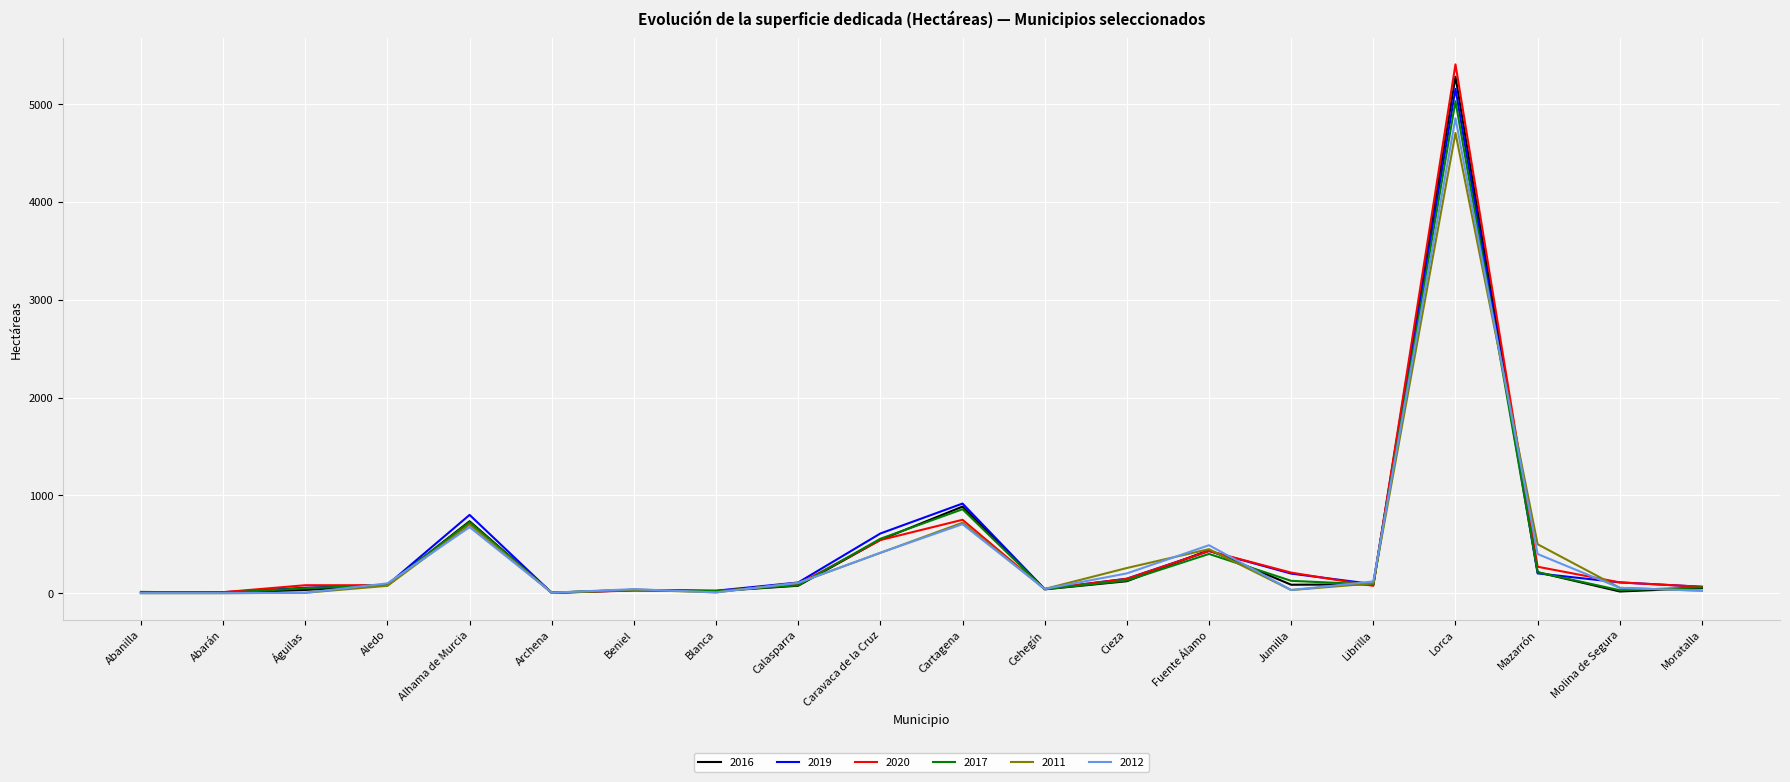

True or false: 2020 has a value of 210 at Jumilla.

True